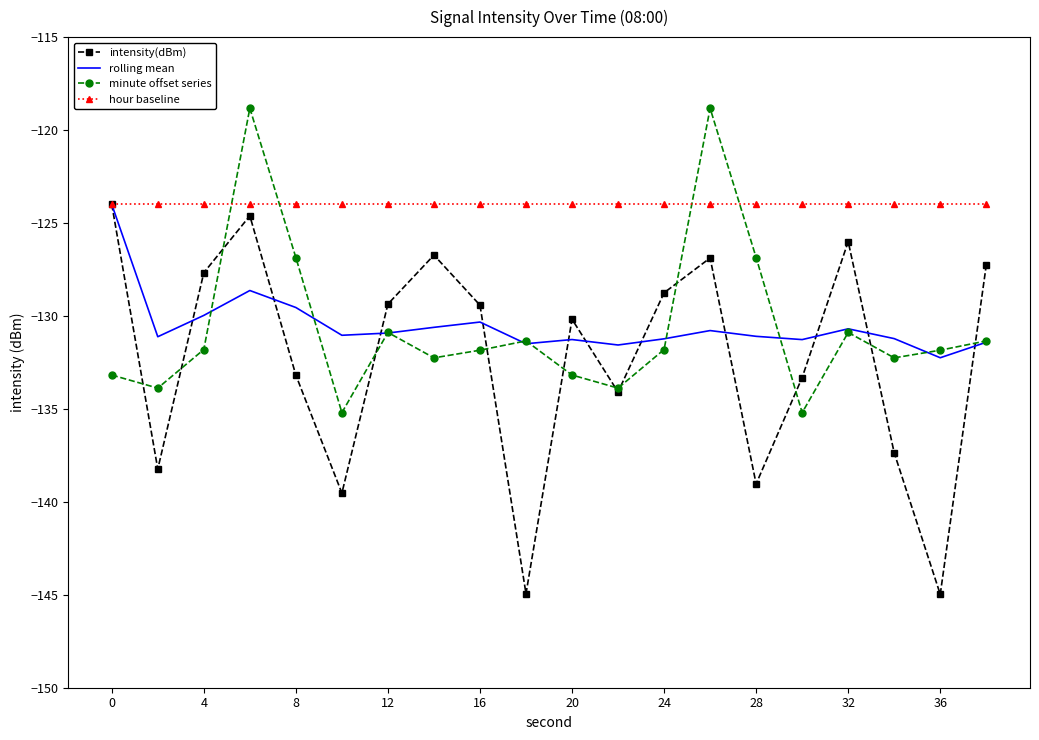

What is the smallest value displayed?

-145.0